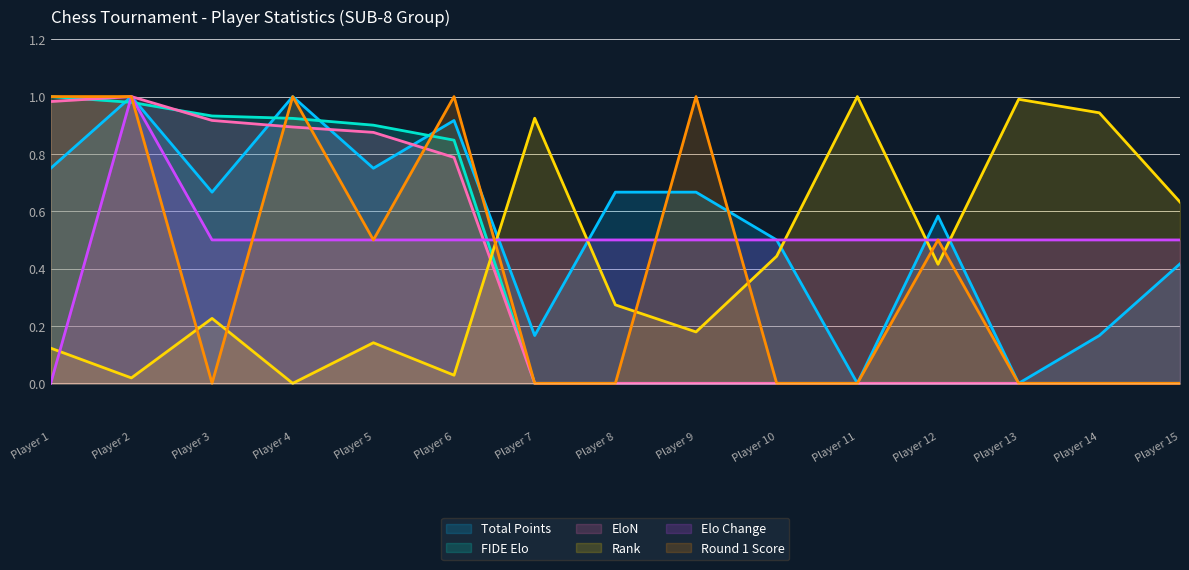

The value of Round 1 Score at Player 2 is 1.0. True or false?

True